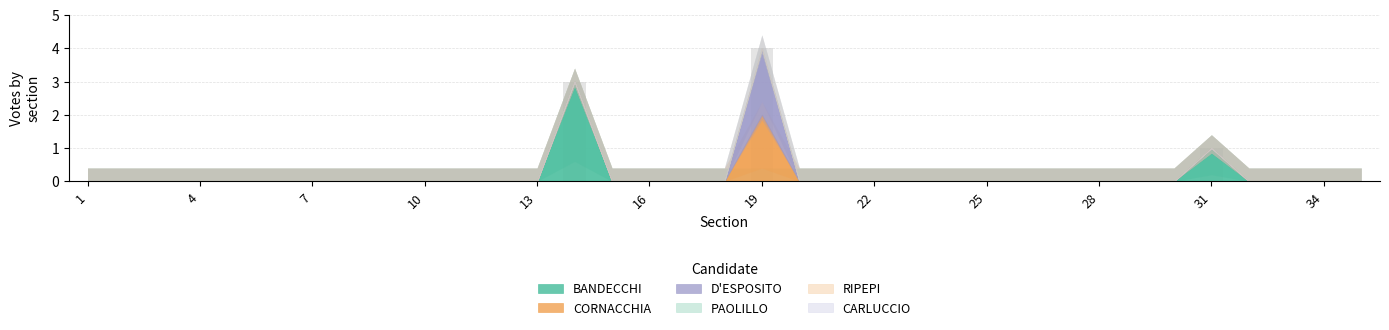

What is the sum of all values?

8